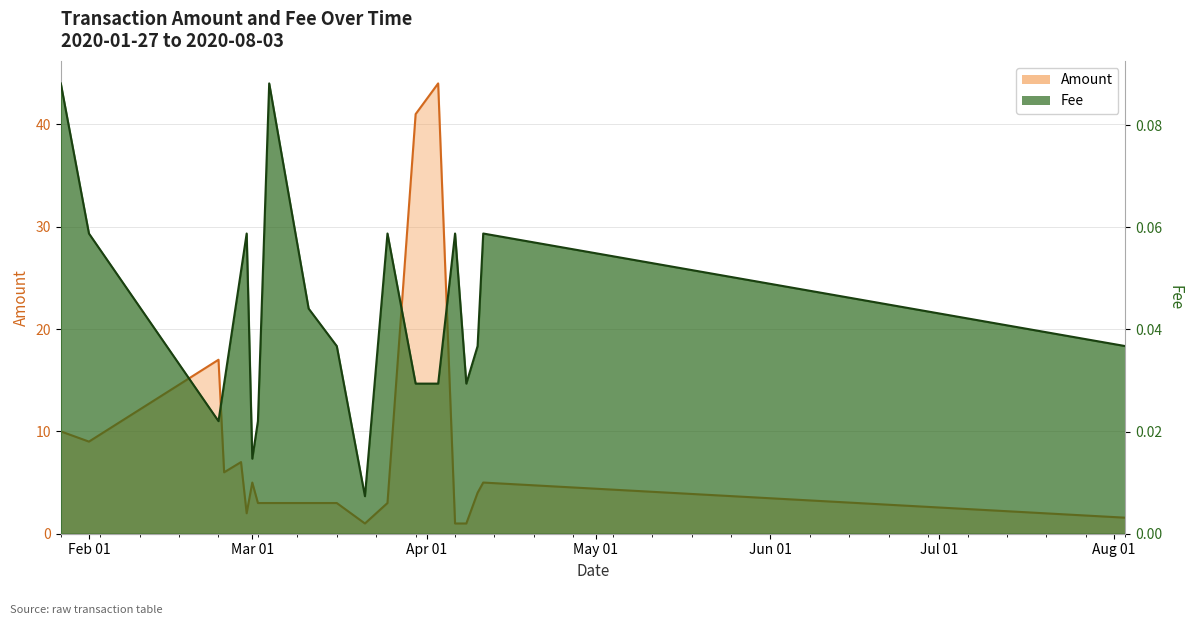

Where is Amount nearest to the value 22?

2020-02-24